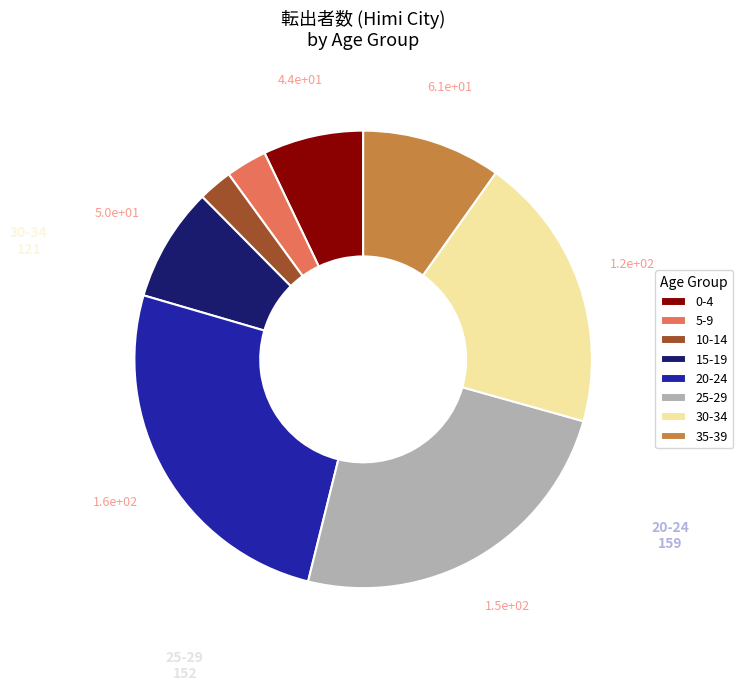

What is the ratio of the value at 30-34 to the value at 15-19?

2.4